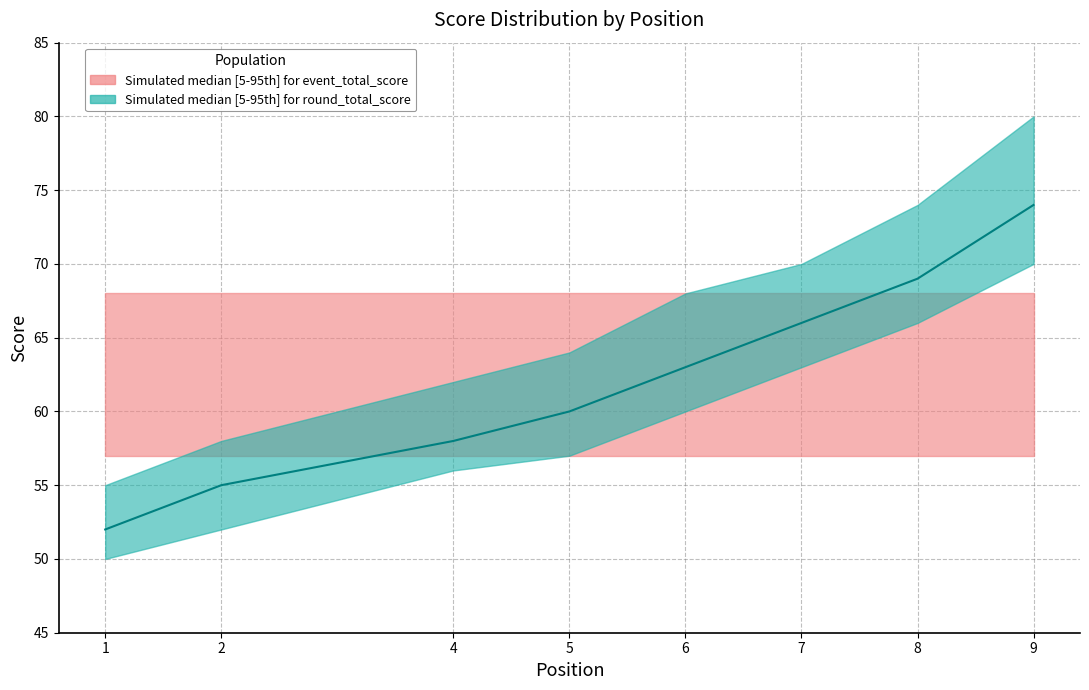

The chart shows a value of 113 at 8. True or false?

False